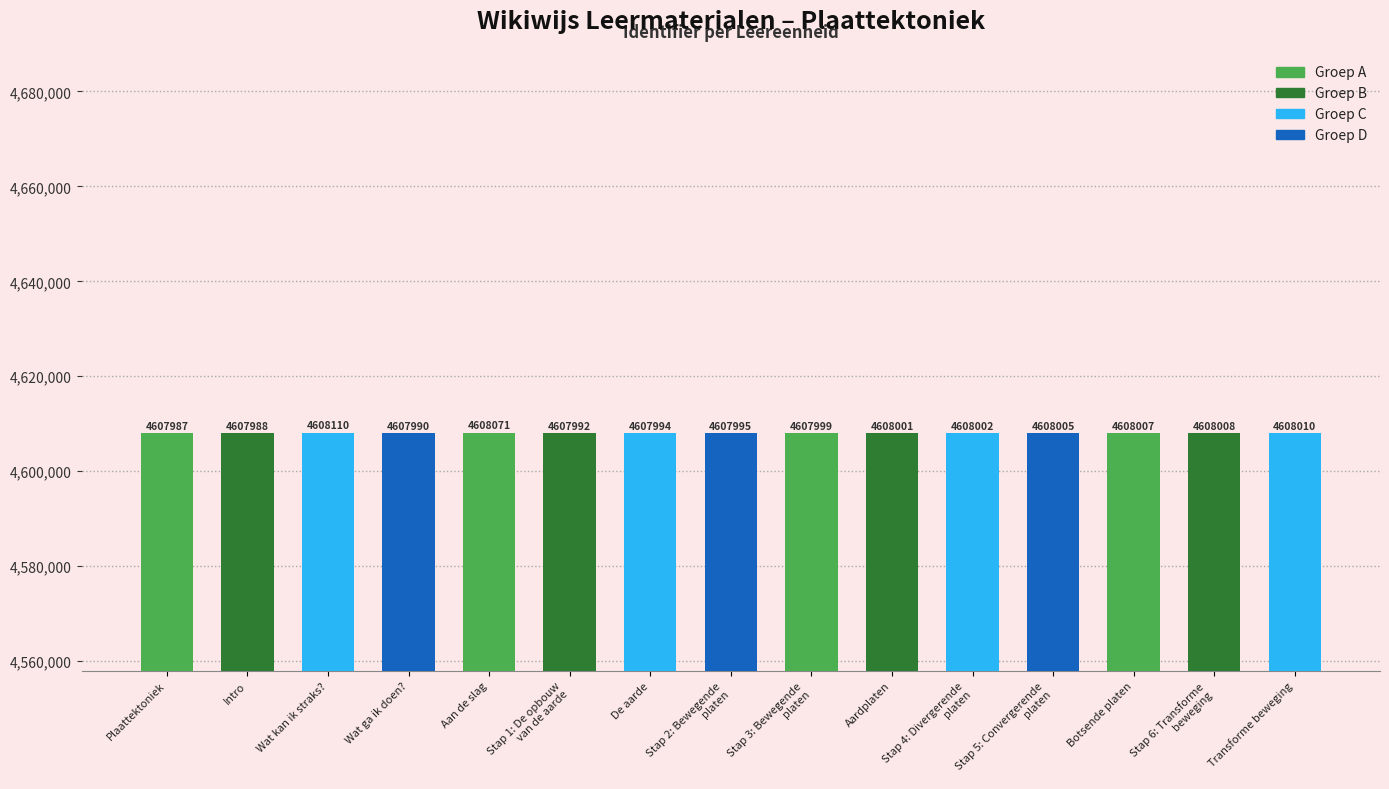

What is the average value?

4608011